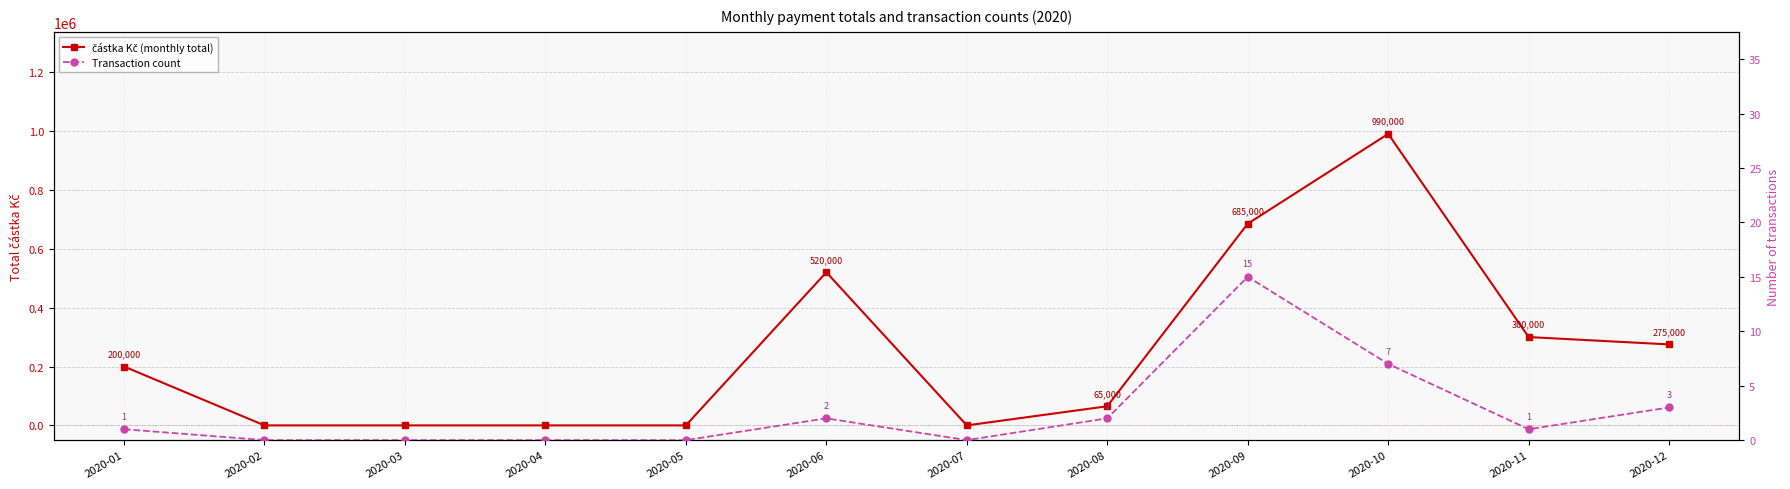

Is the value of Transaction count at 2020-01 greater than the value of částka Kč (monthly total) at 2020-05?

Yes